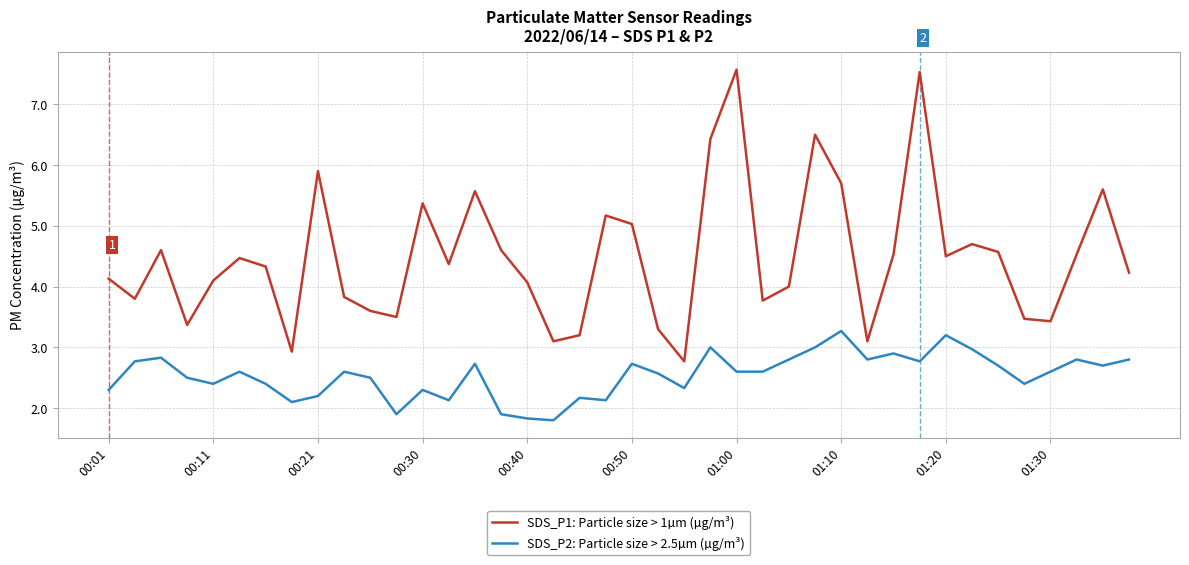

Reading right to left, extract all data points from this chart.

SDS_P1: Particle size > 1µm (µg/m³): 4.2	5.6	4.5	3.4	3.5	4.6	4.7	4.5	7.5	4.5	3.1	5.7	6.5	4.0	3.8	7.6	6.4	2.8	3.3	5.0	5.2	3.2	3.1	4.1	4.6	5.6	4.4	5.4	3.5	3.6	3.8	5.9	2.9	4.3	4.5	4.1	3.4	4.6	3.8	4.1
SDS_P2: Particle size > 2.5µm (µg/m³): 2.8	2.7	2.8	2.6	2.4	2.7	3.0	3.2	2.8	2.9	2.8	3.3	3.0	2.8	2.6	2.6	3.0	2.3	2.6	2.7	2.1	2.2	1.8	1.8	1.9	2.7	2.1	2.3	1.9	2.5	2.6	2.2	2.1	2.4	2.6	2.4	2.5	2.8	2.8	2.3